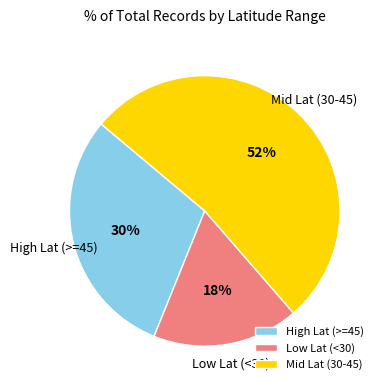

To the nearest percent, what percentage of the pie is Low Lat (<30)?

18%